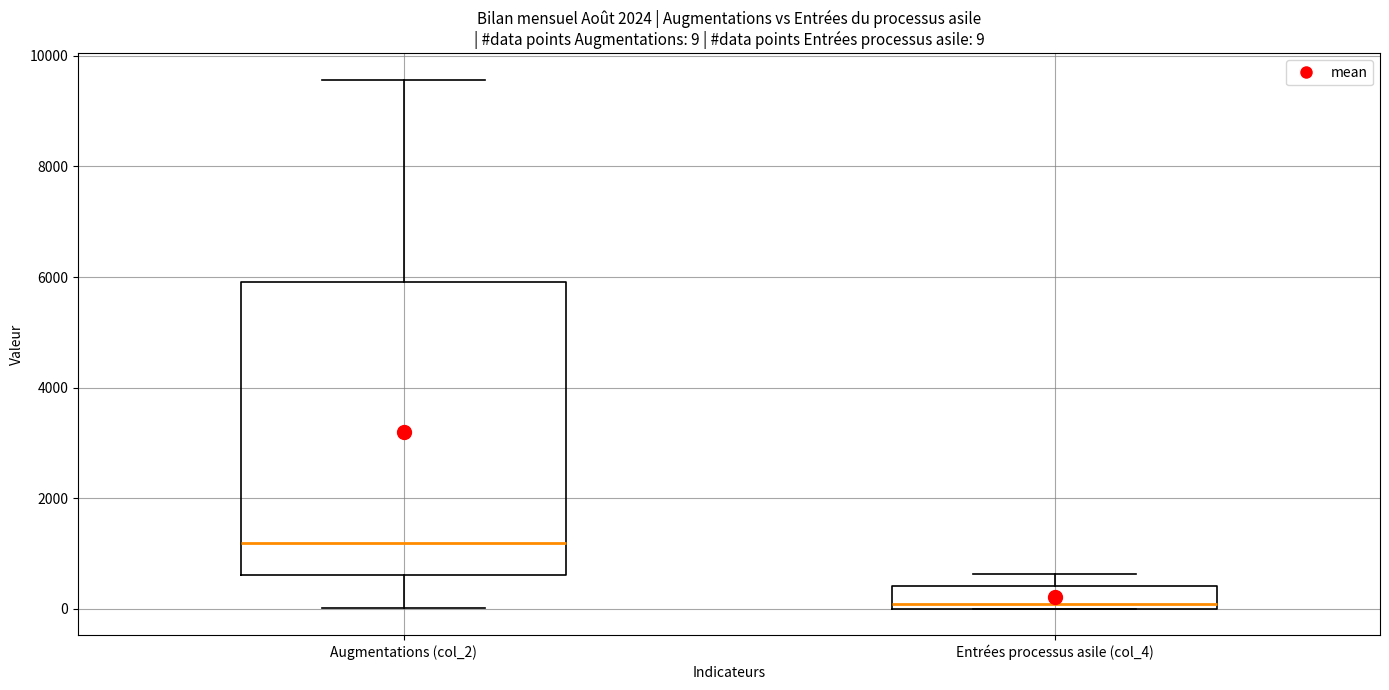

Which box has the highest median line?

Augmentations (col_2)